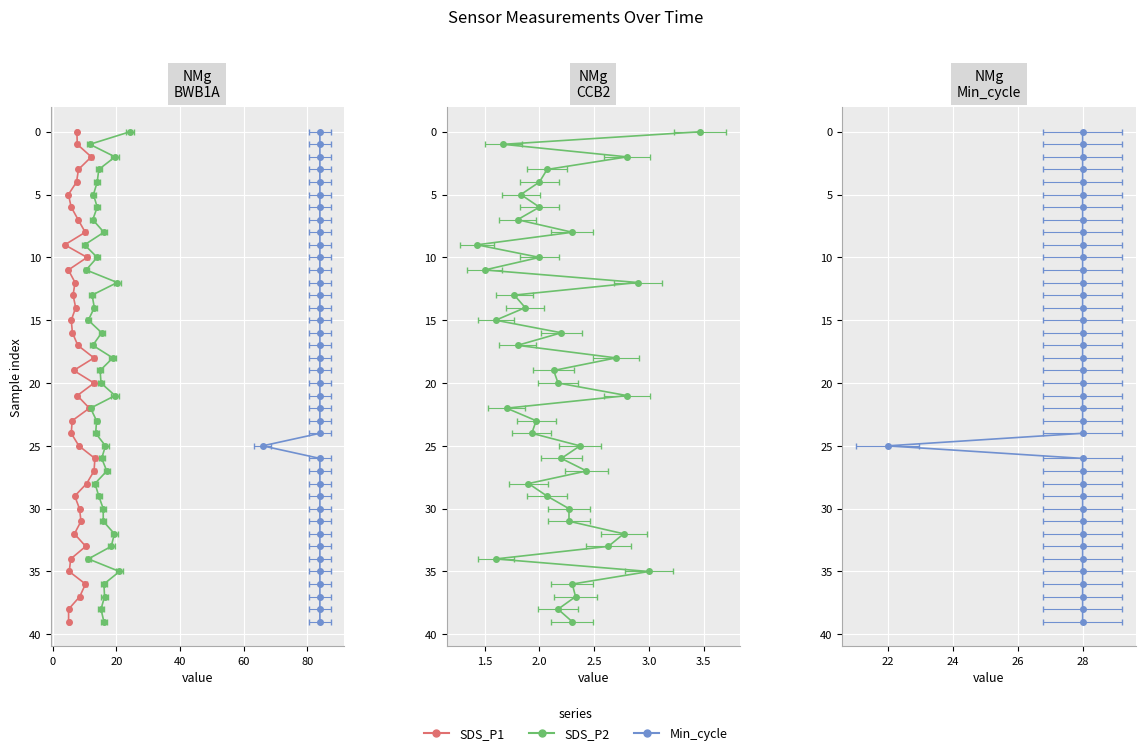

Between 38 and 10, which is larger?

10